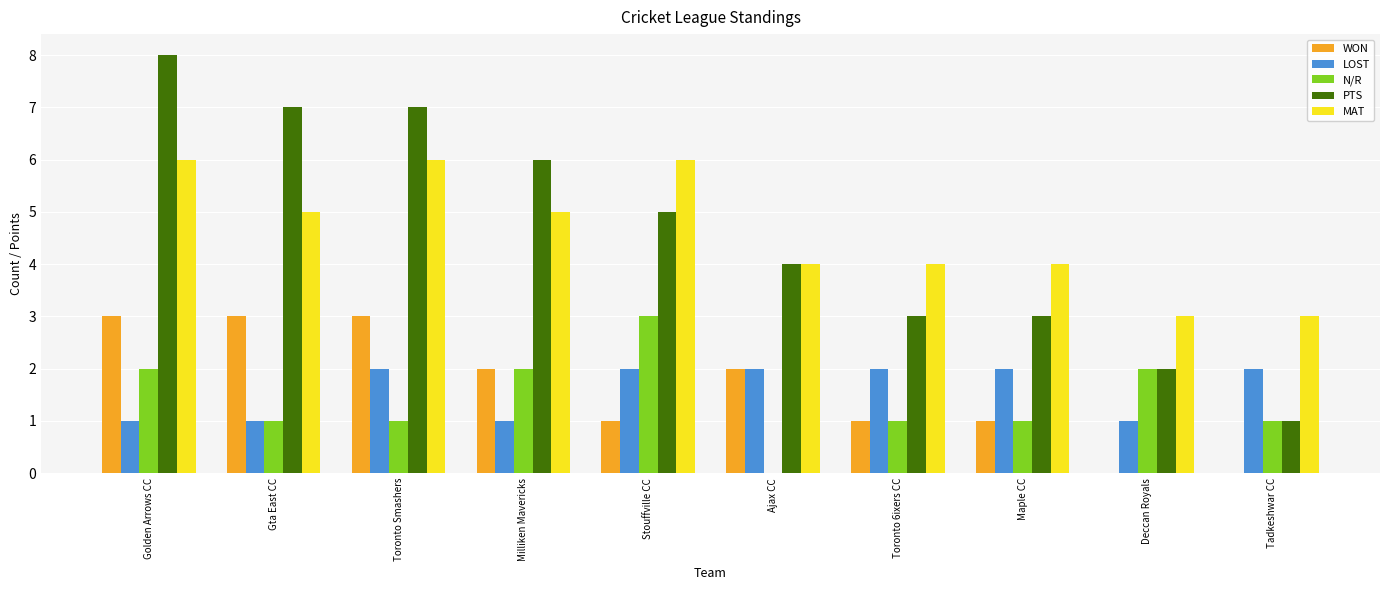

What is the total value across all series at Milliken Mavericks?

16